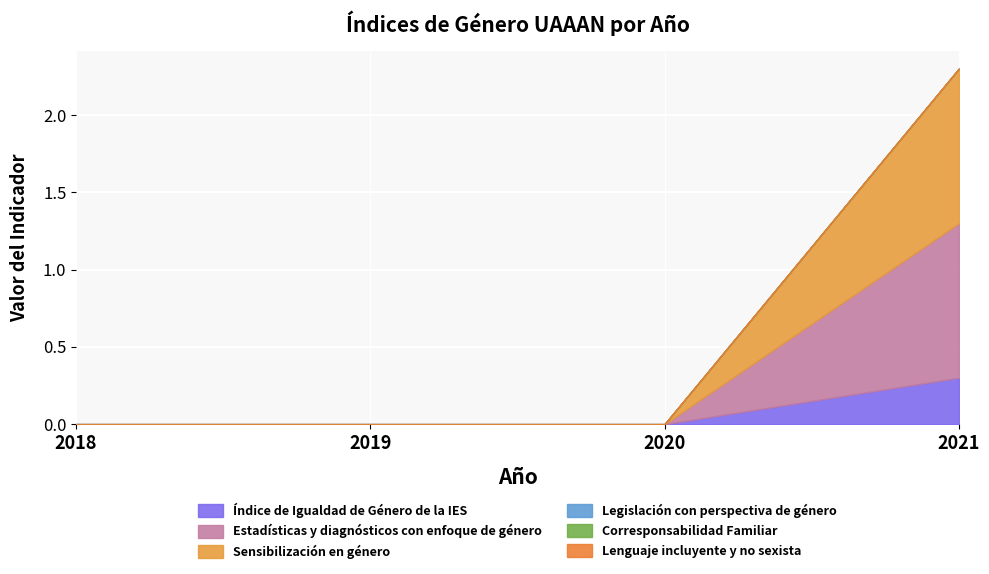

How many values in the Índice de Igualdad de Género de la IES series exceed 0?

1